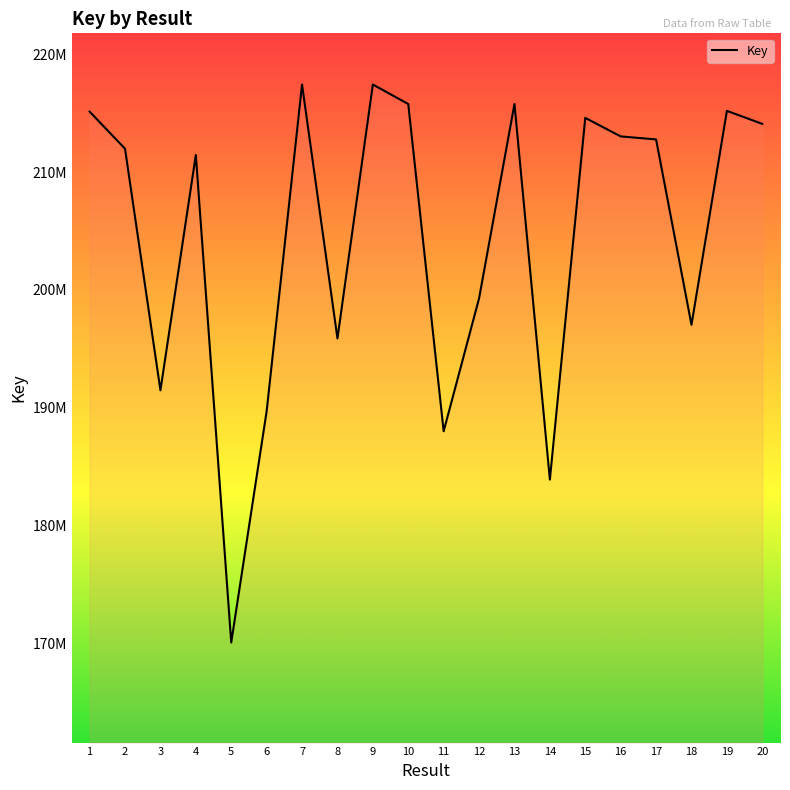

List the labels in order of value, largest first.

9, 7, 13, 10, 19, 1, 15, 20, 16, 17, 2, 4, 12, 18, 8, 3, 6, 11, 14, 5